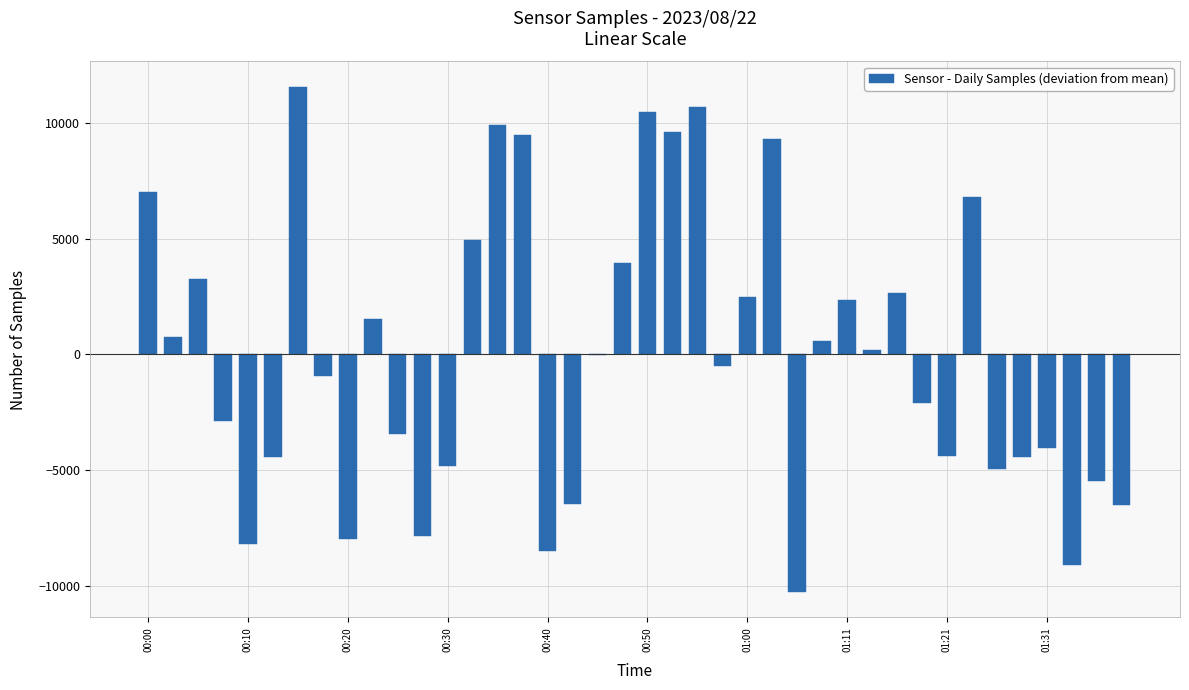

What is the greatest value displayed?

11562.7